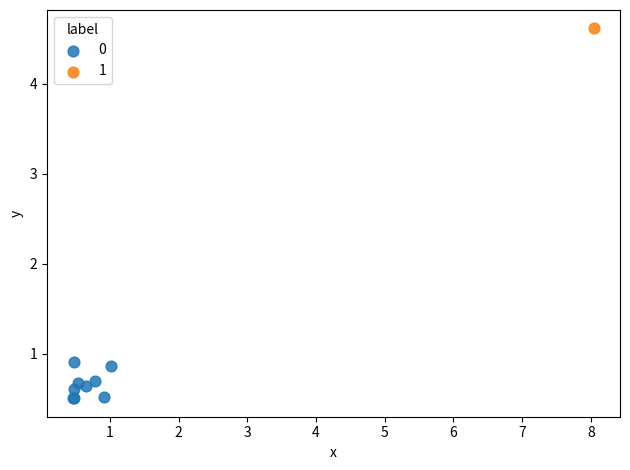

Which series reaches the minimum Y coordinate?

0